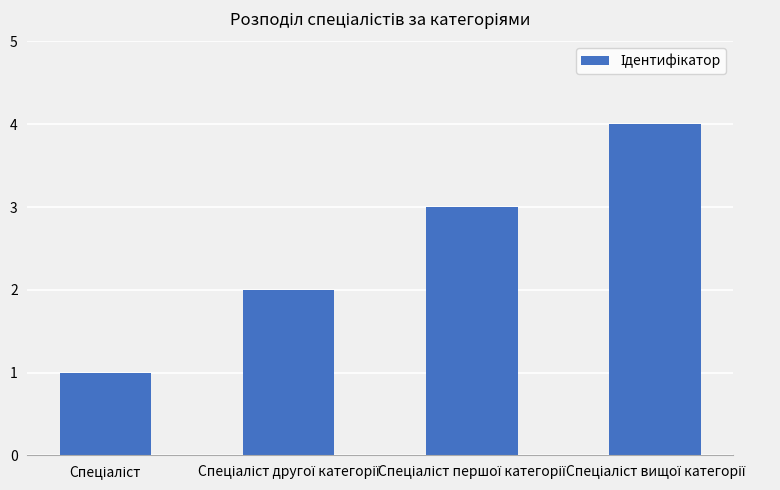

What is the sum of all values?

10